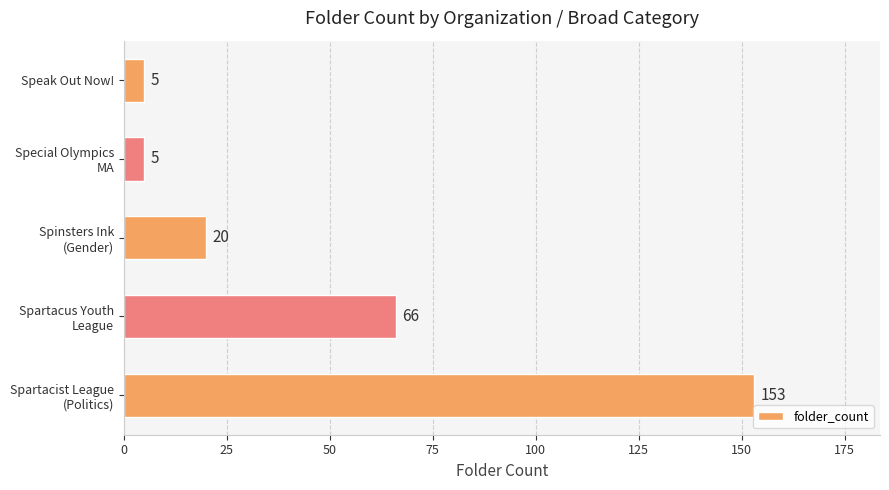

What is the difference between the maximum and minimum values?

148